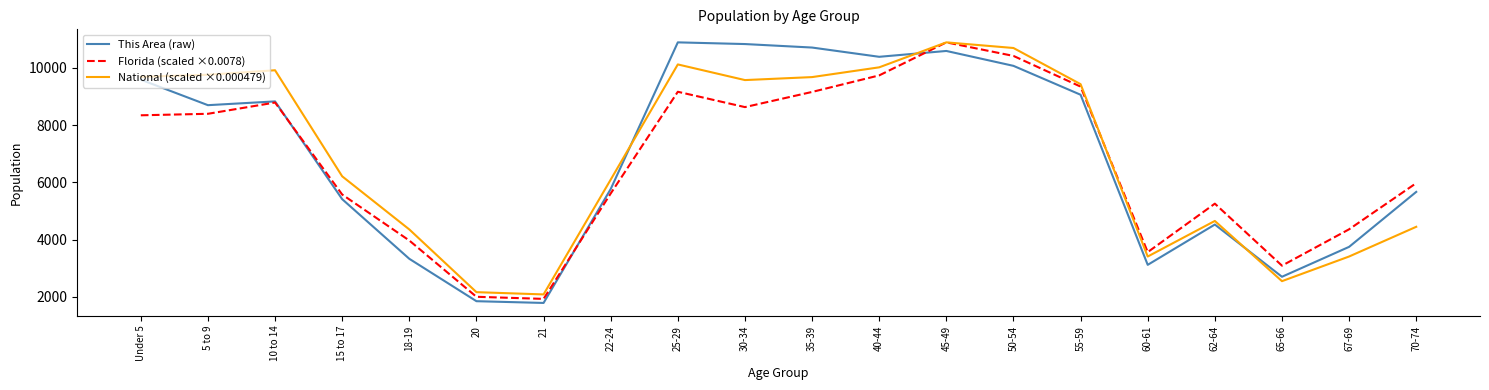

At which category is the sum across all series the highest?

45-49